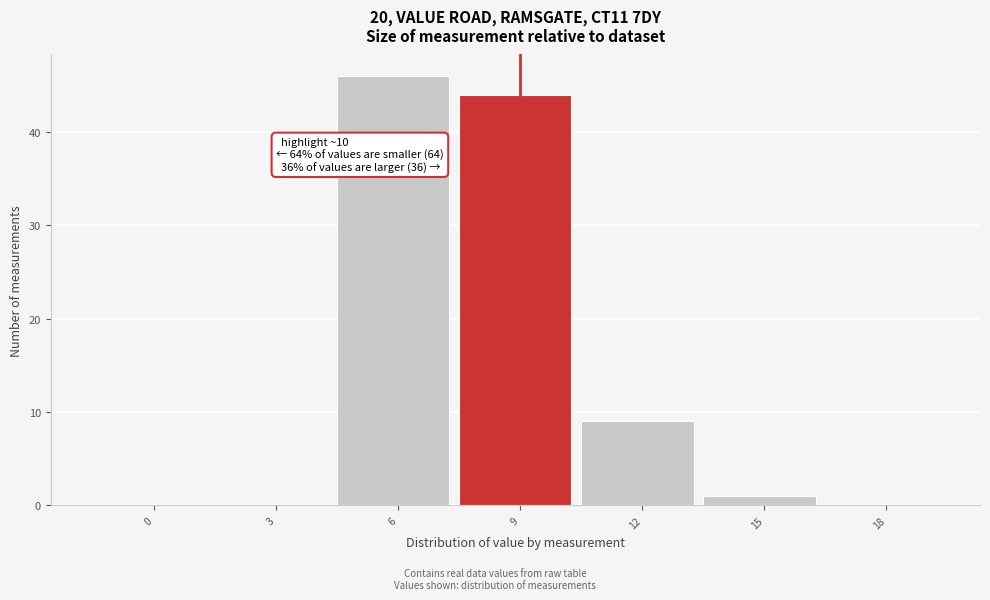

Reading left to right, what are all the values shown in this chart?

0=0	3=0	6=46	9=44	12=9	15=1	18=0